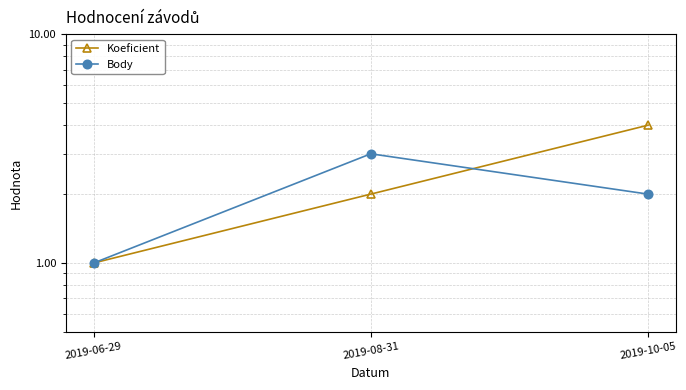

What position from the right is 2019-06-29?

3